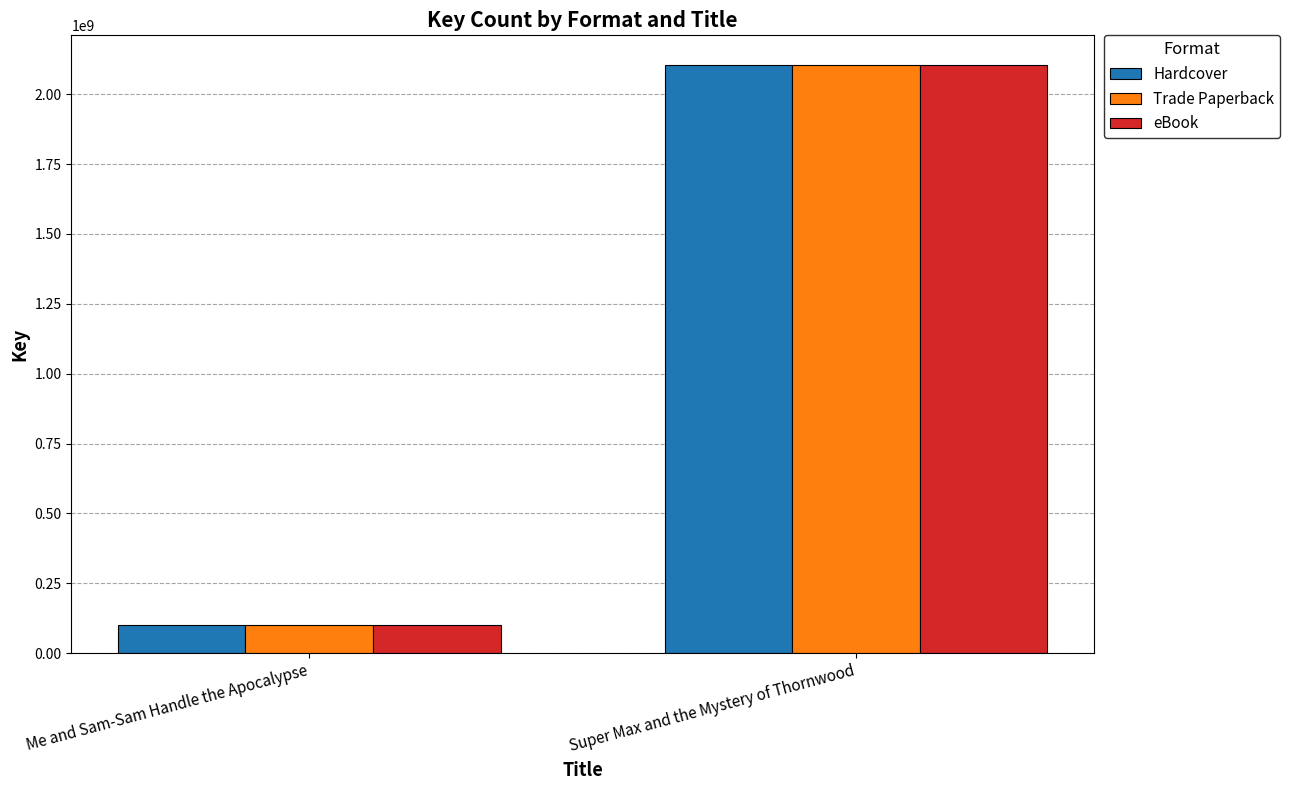

What is the total value across all series at Super Max and the Mystery of Thornwood?

6317190180